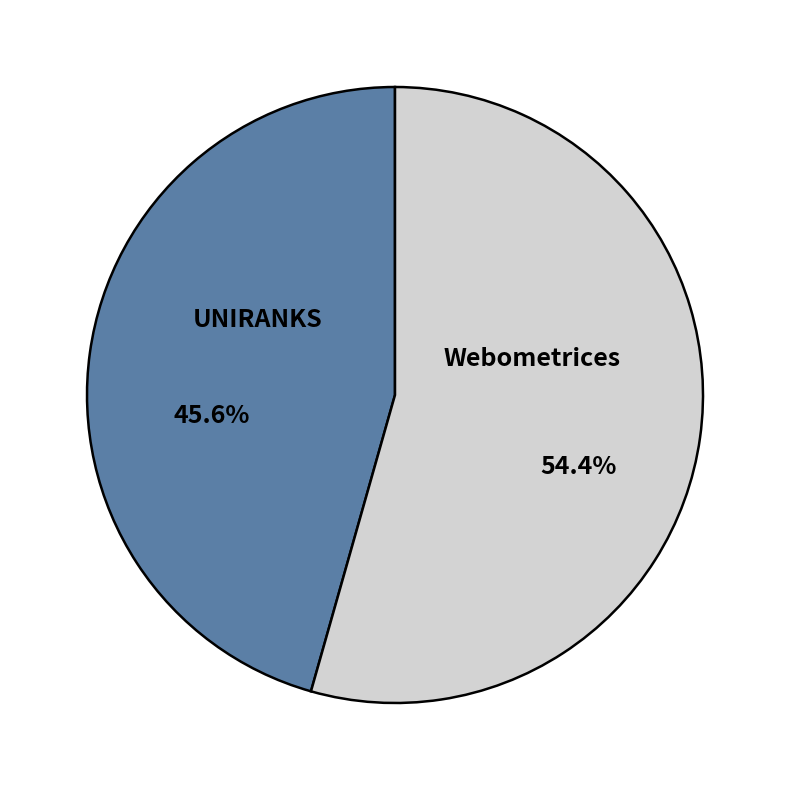

Is there any slice that represents more than half of the pie?

Yes